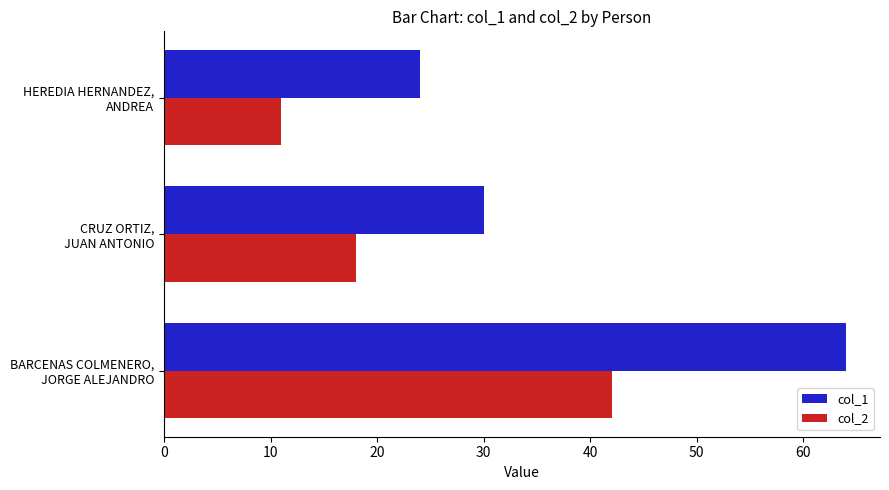

Which series has the largest total across all categories?

col_1